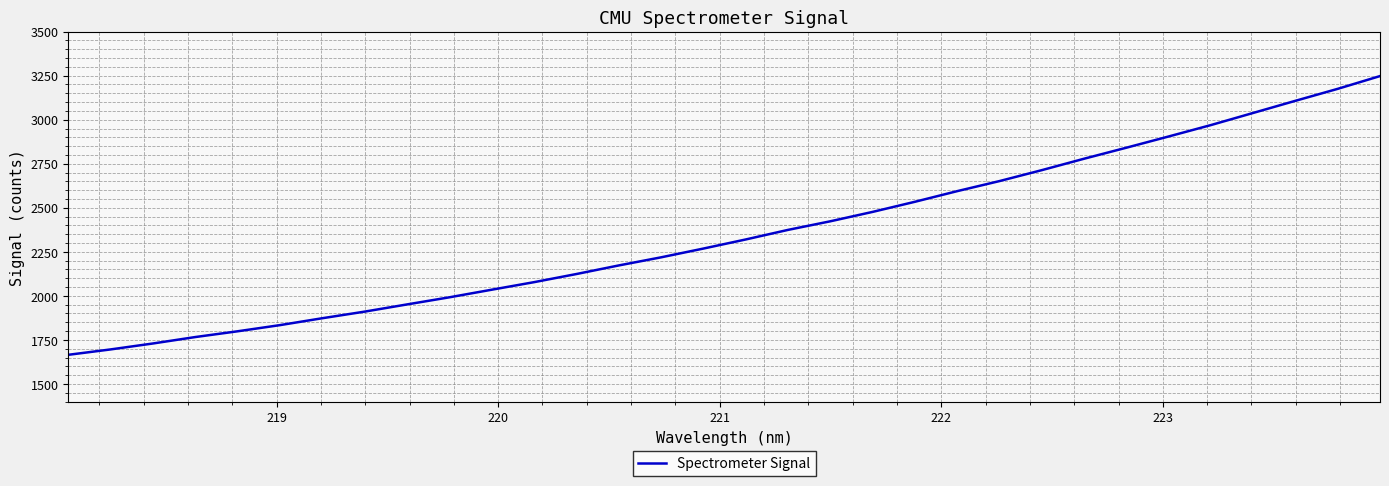

What is the maximum value shown in the chart?

3247.8